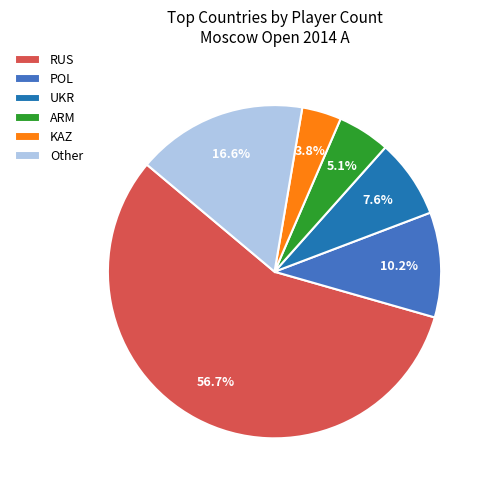

Is there a majority slice in this chart?

Yes